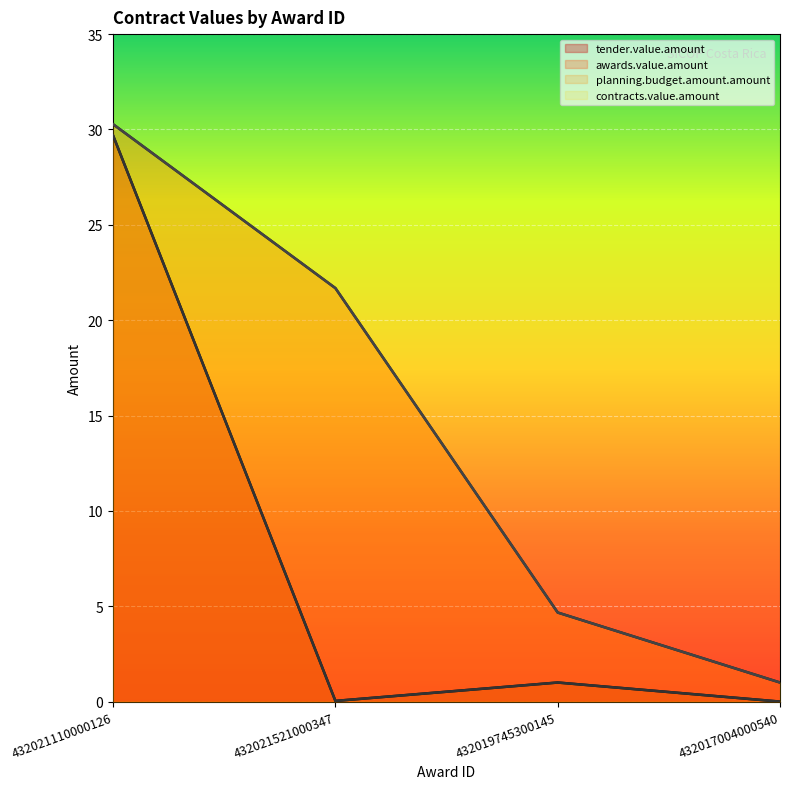

Reading left to right, list all the values displayed in this chart.

tender.value.amount: 29.7	0.0	1.0	0.0
awards.value.amount: 30.3	21.7	4.7	1.0
planning.budget.amount.amount: 29.7	0.0	1.0	0.0
contracts.value.amount: 30.3	21.7	4.7	1.0